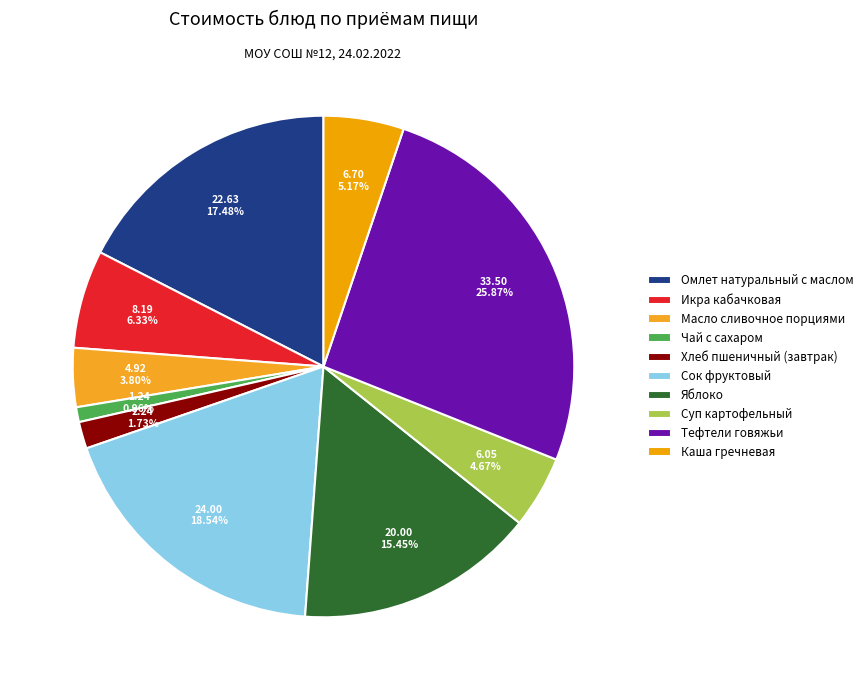

What percentage is the Чай с сахаром slice, to the nearest percent?

1%